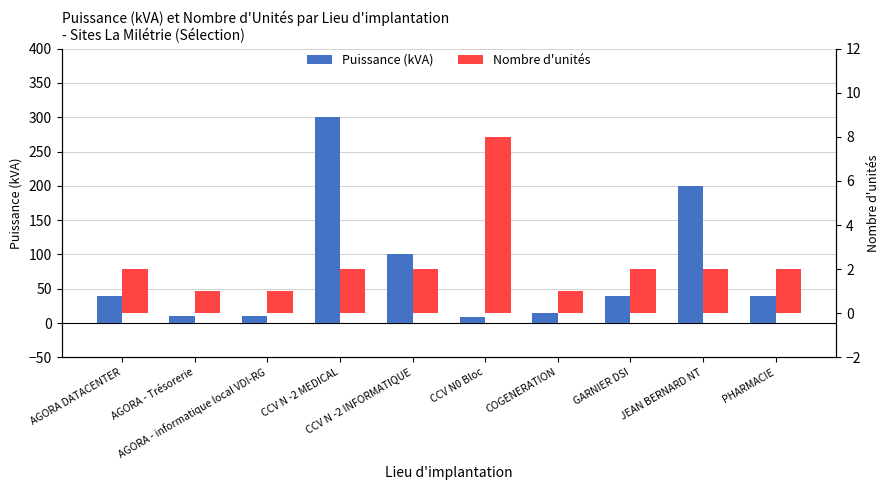

Does the chart contain stacked bars?

No